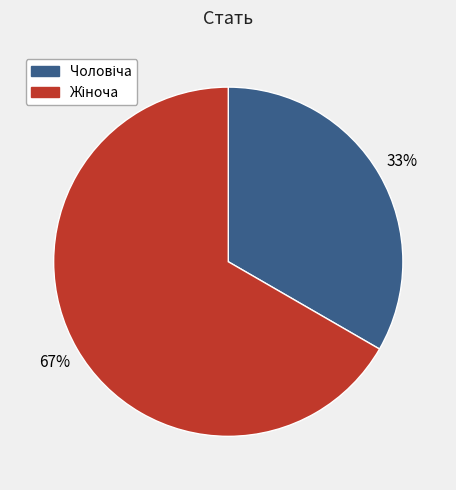

Is there a majority slice in this chart?

Yes